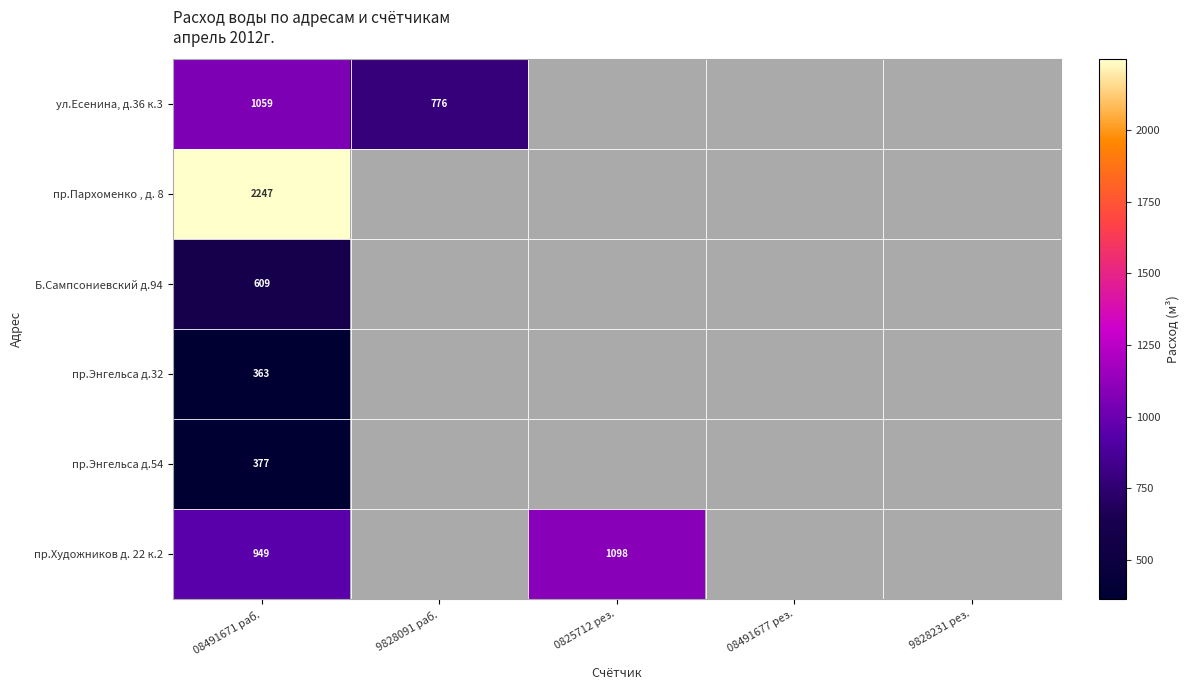

At 08491671 раб., list the series in order from smallest to largest.

пр.Энгельса д.32, пр.Энгельса д.54, Б.Сампсониевский д.94, пр.Художников д. 22 к.2, ул.Есенина, д.36 к.3, пр.Пархоменко , д. 8